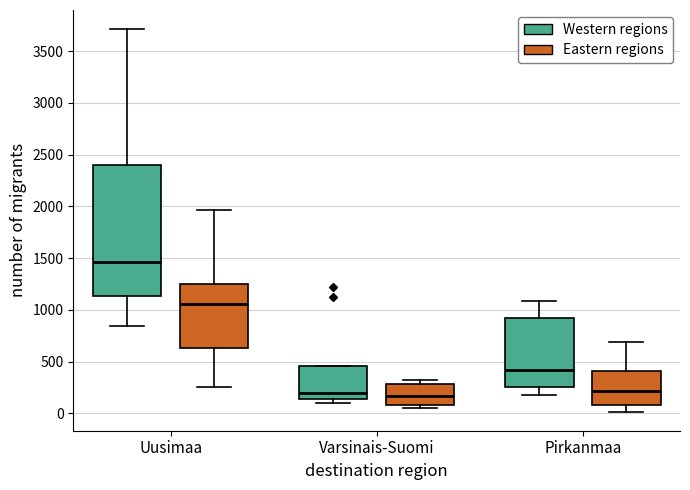

Where does the upper whisker of the box for Uusimaa (Eastern regions) end on the y-axis? The values are not printed on the chart, so give them approximately, as read against the axis.

1950